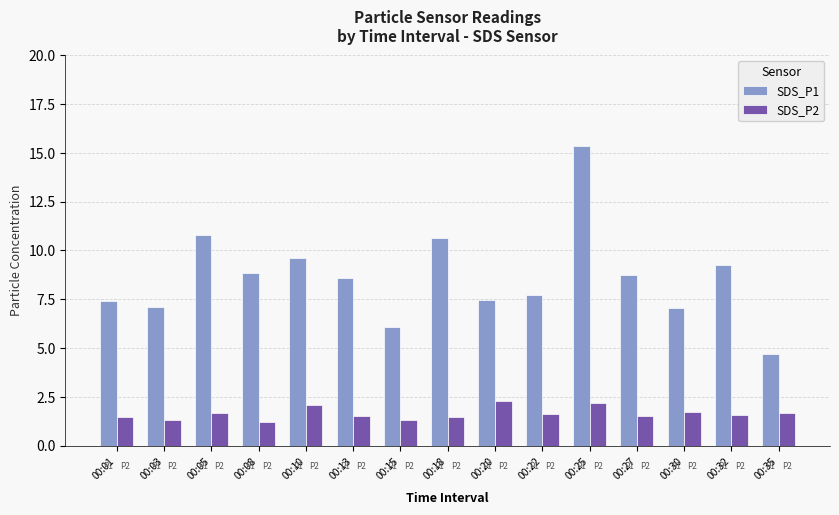

Does the chart contain any negative values?

No